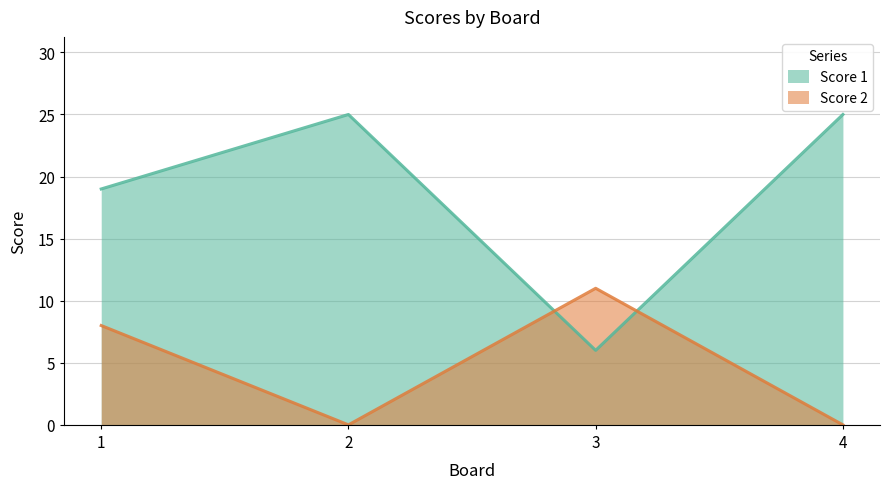

Between which two adjacent categories do Score 1 and Score 2 first intersect?

2 and 3